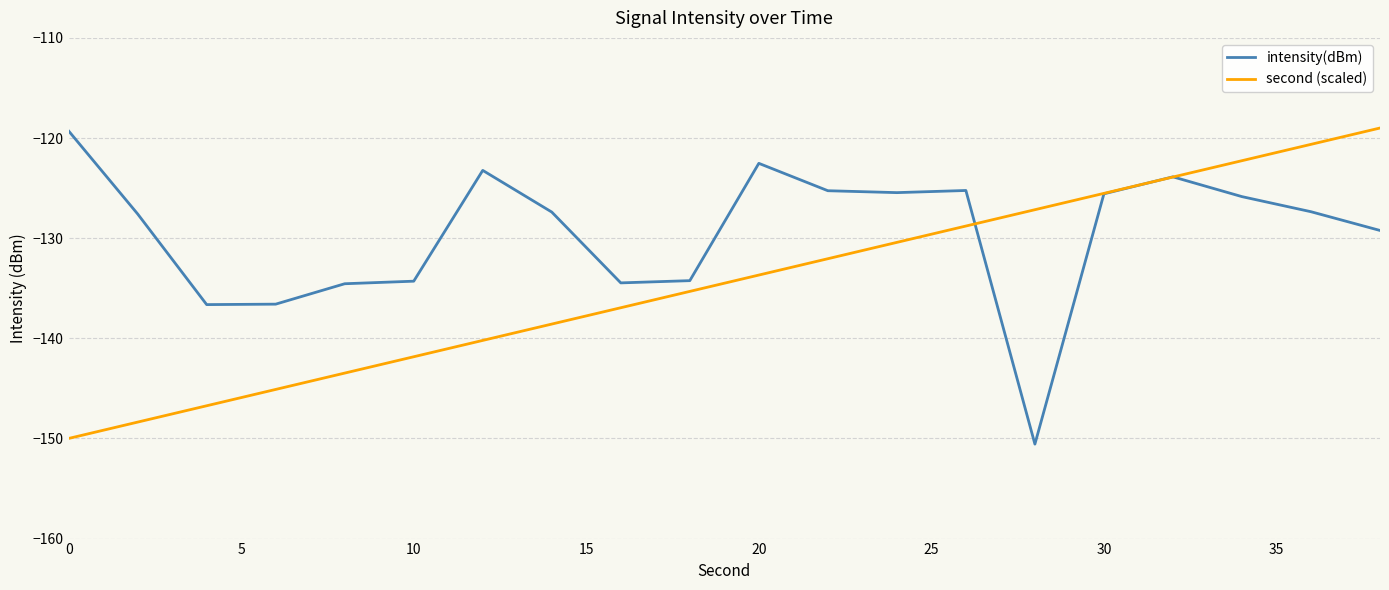

Rank the series by their average value, from lowest to highest.

second (scaled), intensity(dBm)